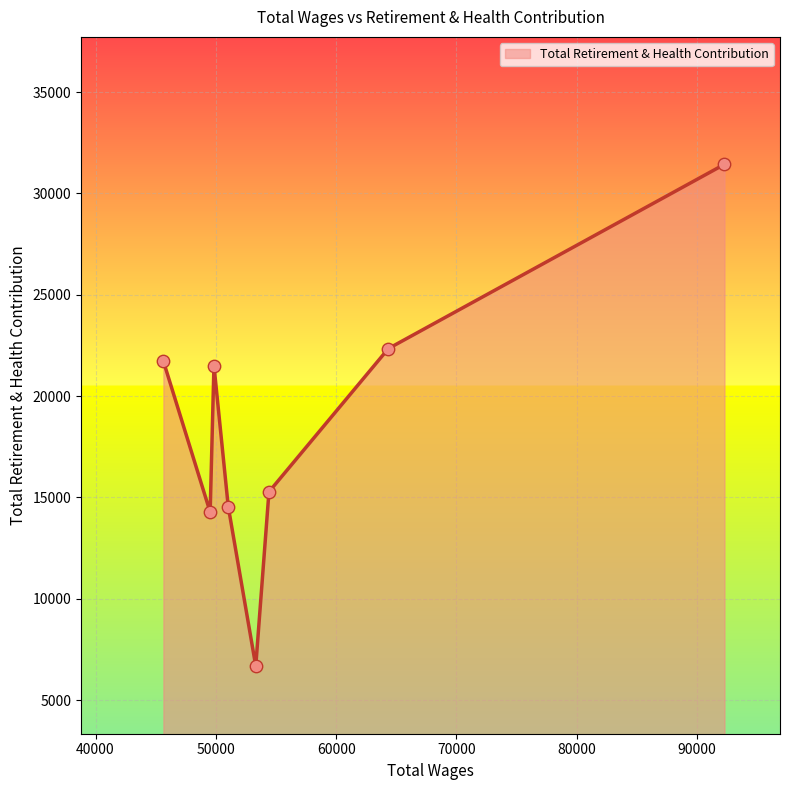

What is the smallest value displayed?

6677